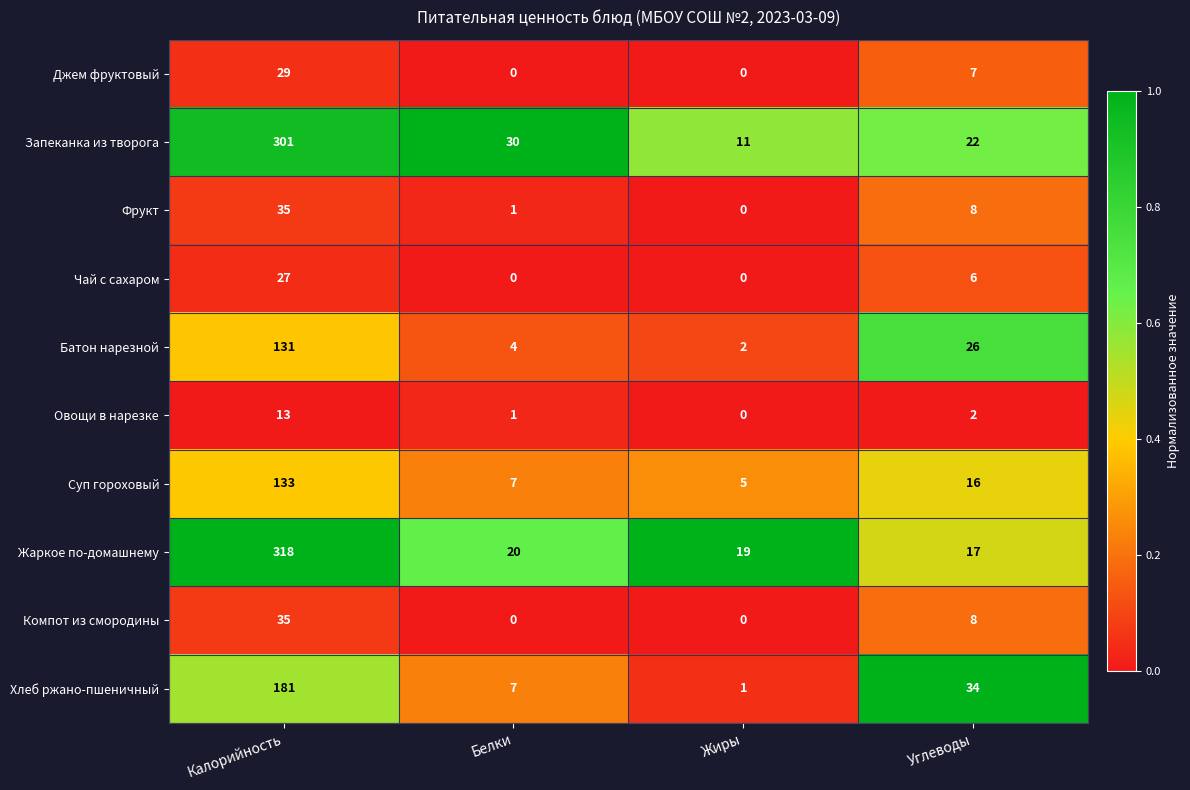

Is it true that Запеканка из творога equals 12 at Белки?

False